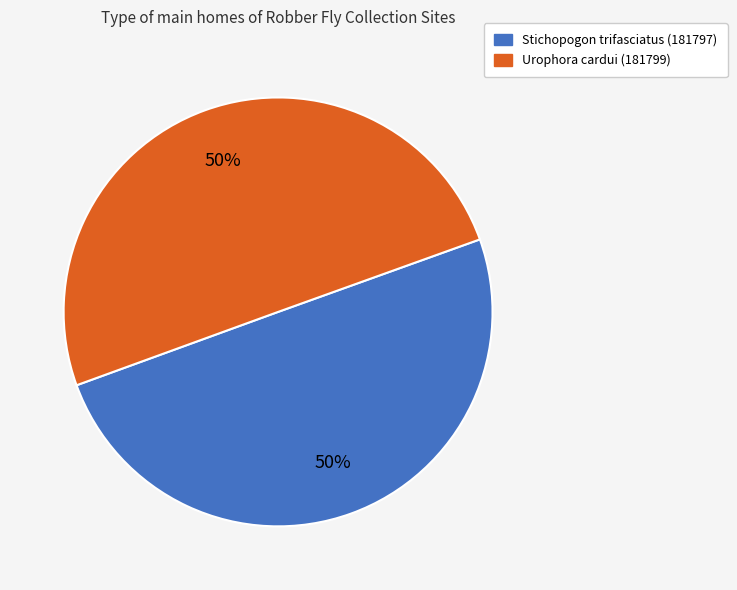

Do Stichopogon trifasciatus (181797) and Urophora cardui (181799) together represent more than half of the pie?

Yes